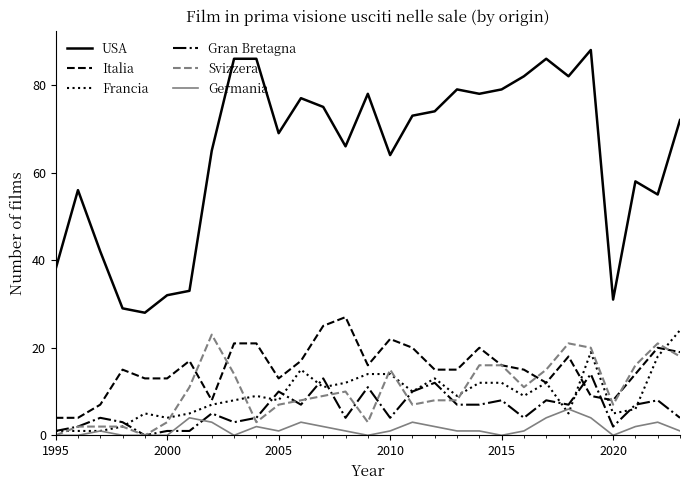

Is this an area chart (filled region under the line)?

No